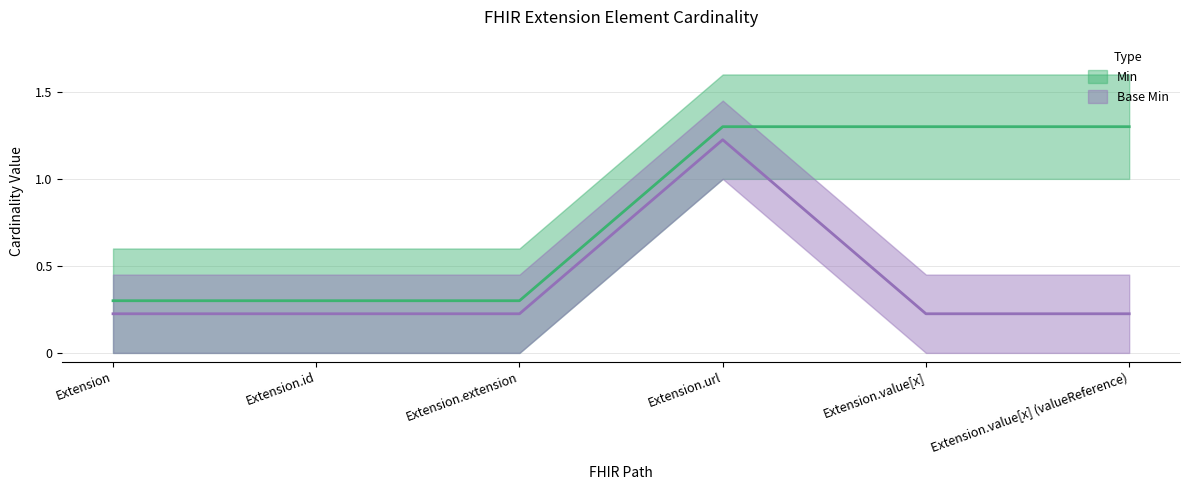

The Min series shows 0.6 at Extension.value[x] (valueReference). True or false?

False